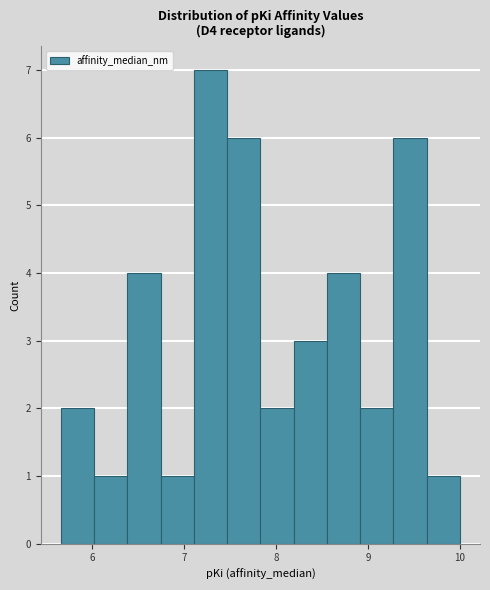

Around what value on the x-axis is the tallest bar? Give the approximate position of its centre, as read against the axis.

7.3